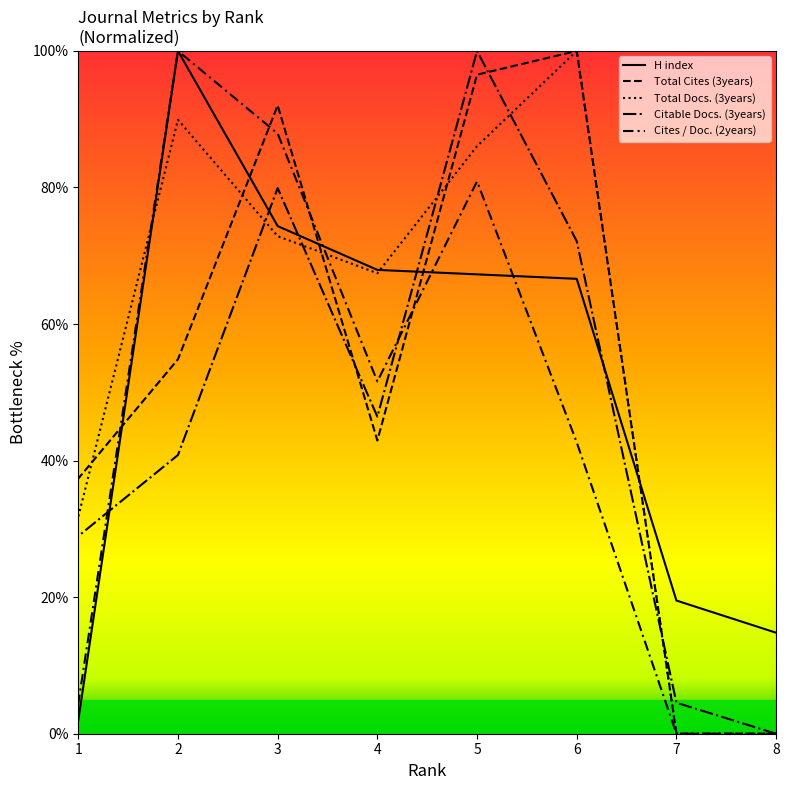

True or false: Citable Docs. (3years) has more than 2 interior local peaks.

False